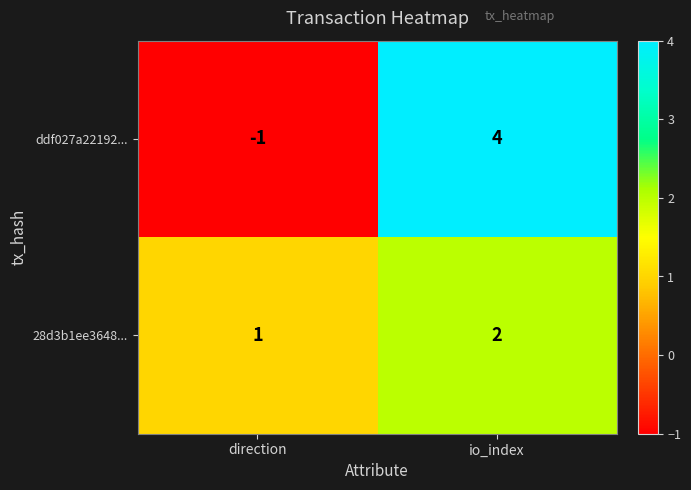

Which series has the largest range (max minus min)?

ddf027a22192...